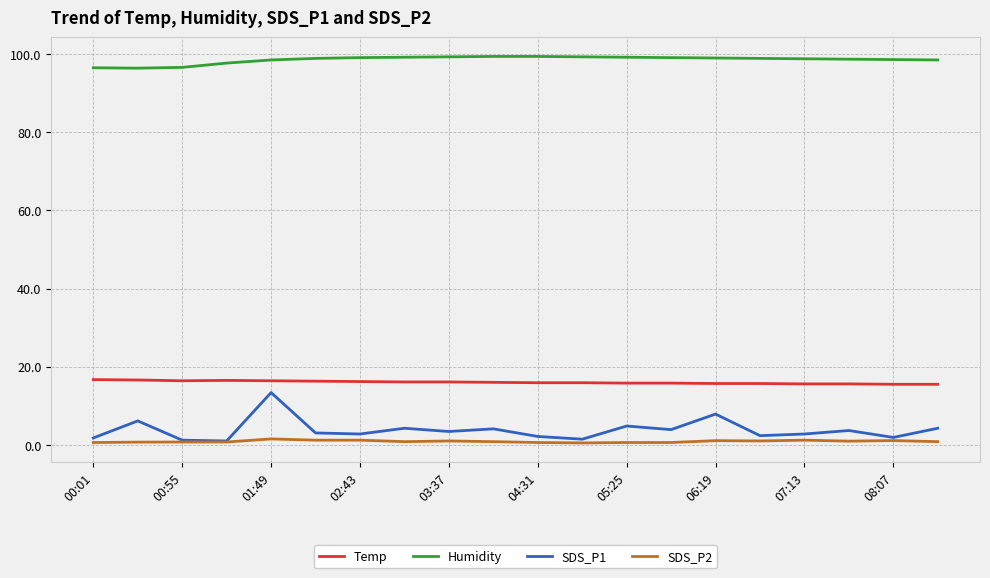

What is the maximum value for SDS_P2?

1.5